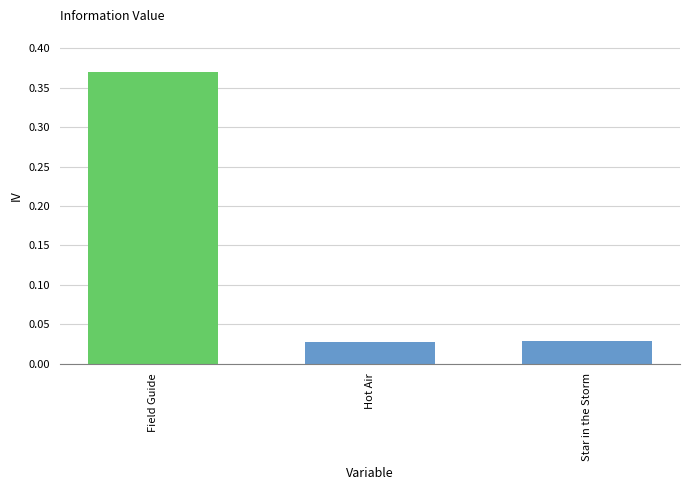

Count the number of data series in this chart.

1